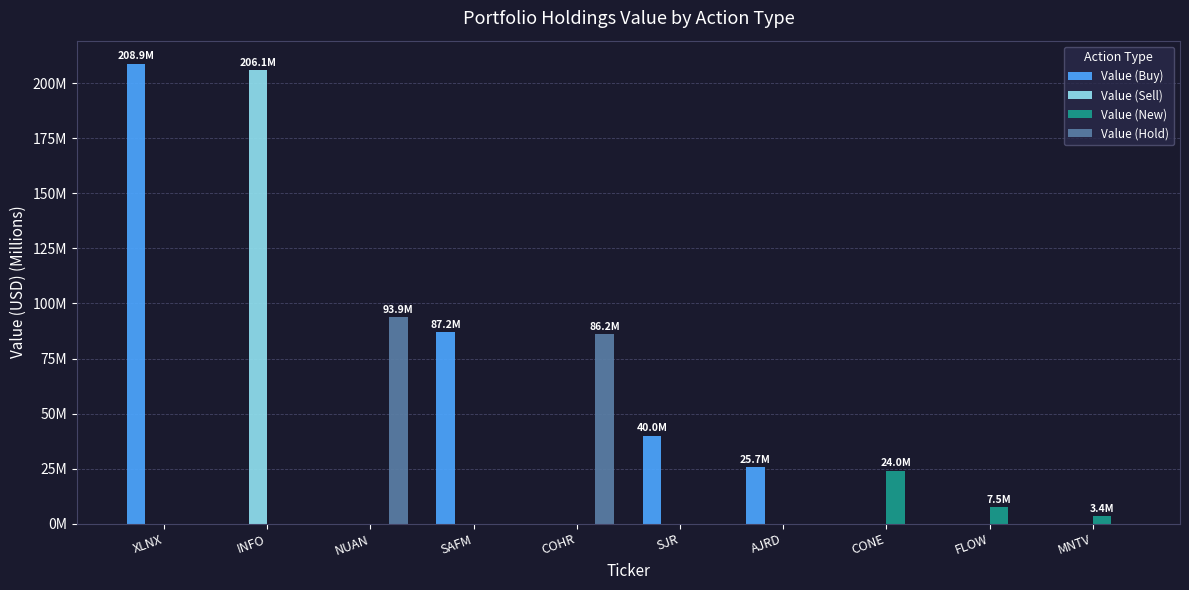

What is the difference between the highest and lowest values at COHR?

86.2